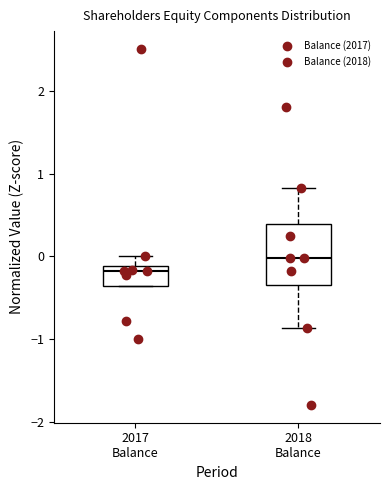

Reading left to right, read every box against the y-axis: the position of its median line, the range the box covers, and the ends of its whiskers. The values are not printed on the chart, so give them approximately, as read against the axis.

2017 Balance: median -0.2, box -0.4 to -0.1, whiskers -0.4 to 0.0
2018 Balance: median 0.0, box -0.4 to 0.4, whiskers -0.9 to 0.8